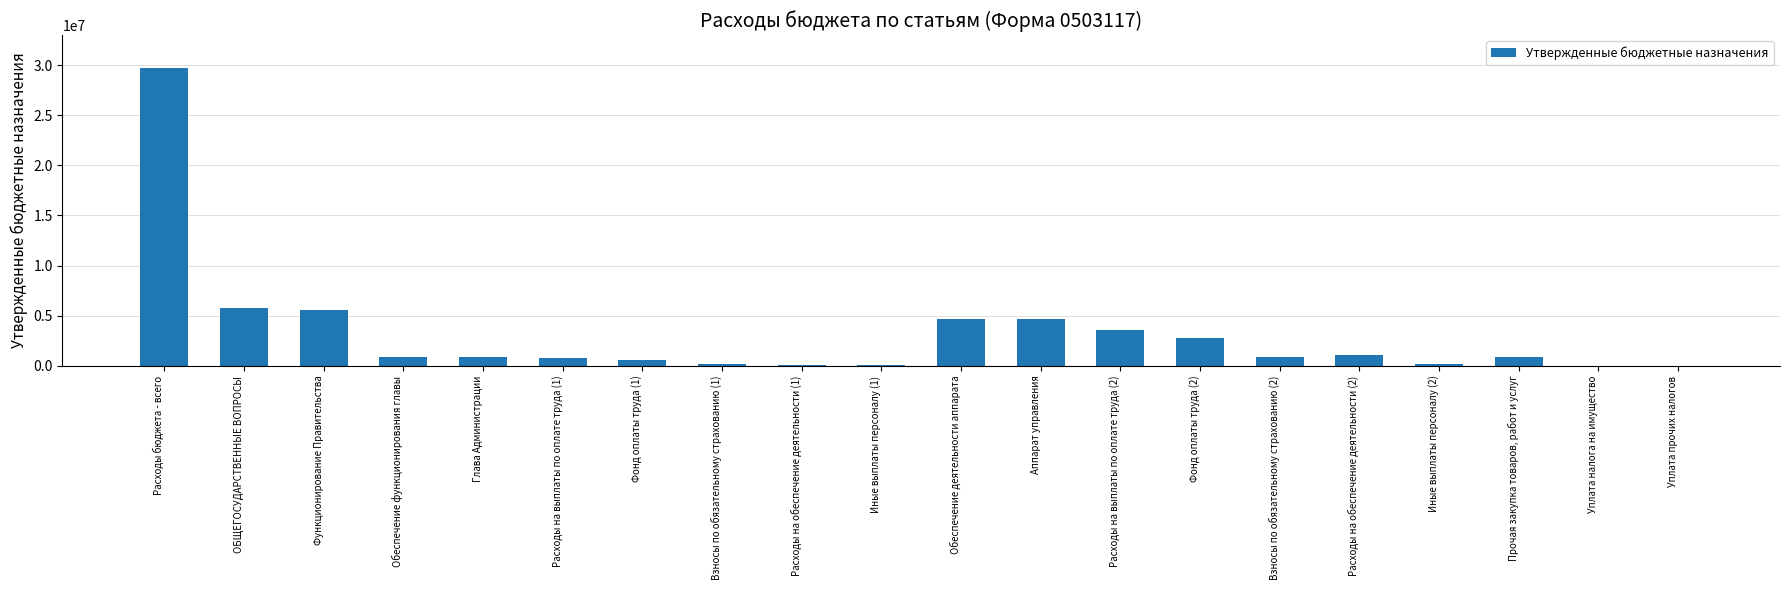

Which has a higher value, Расходы на обеспечение деятельности (2) or Иные выплаты персоналу (2)?

Расходы на обеспечение деятельности (2)